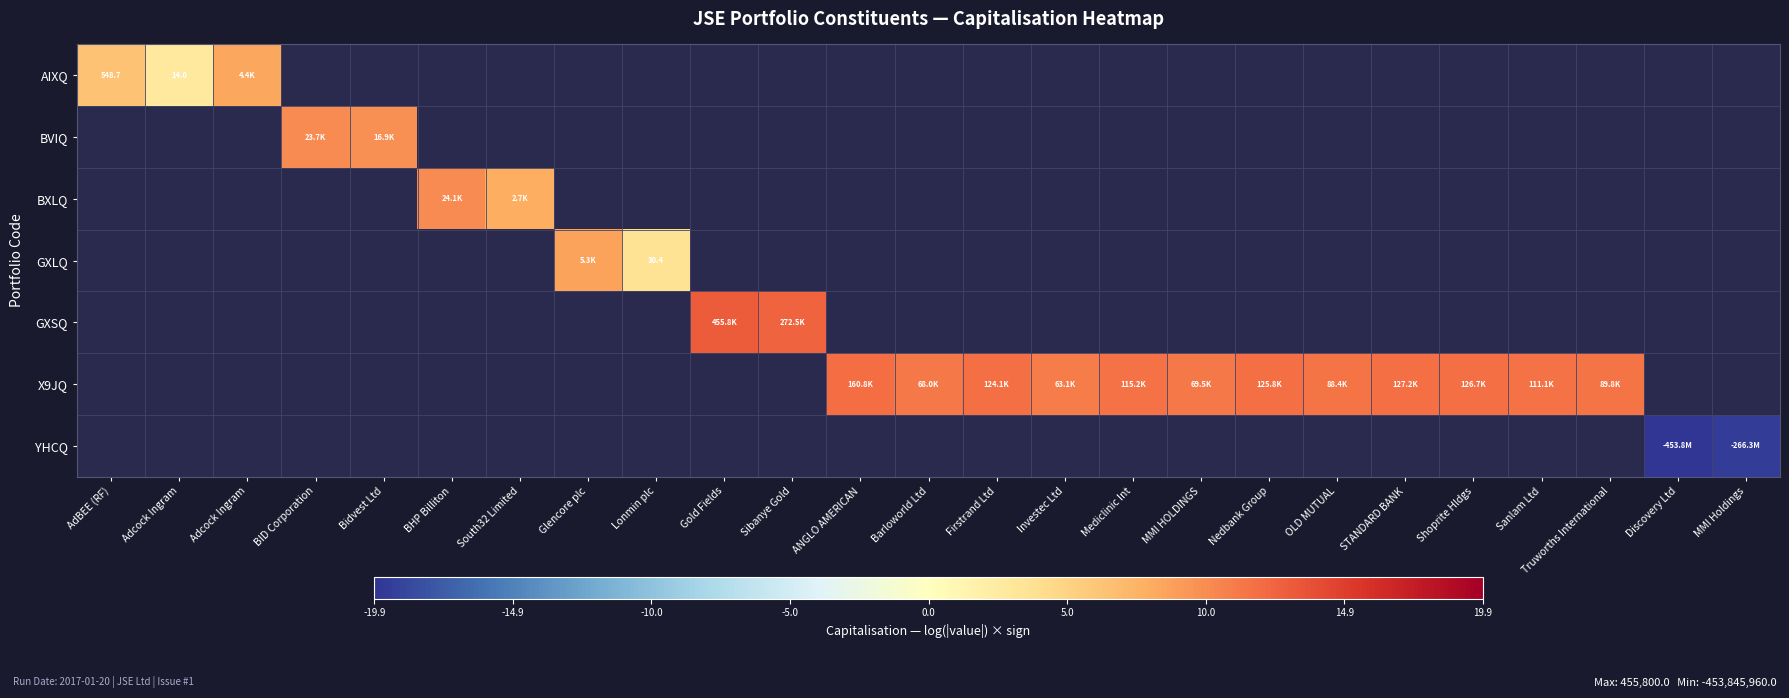

At how many categories does at least one series exceed 12?

2